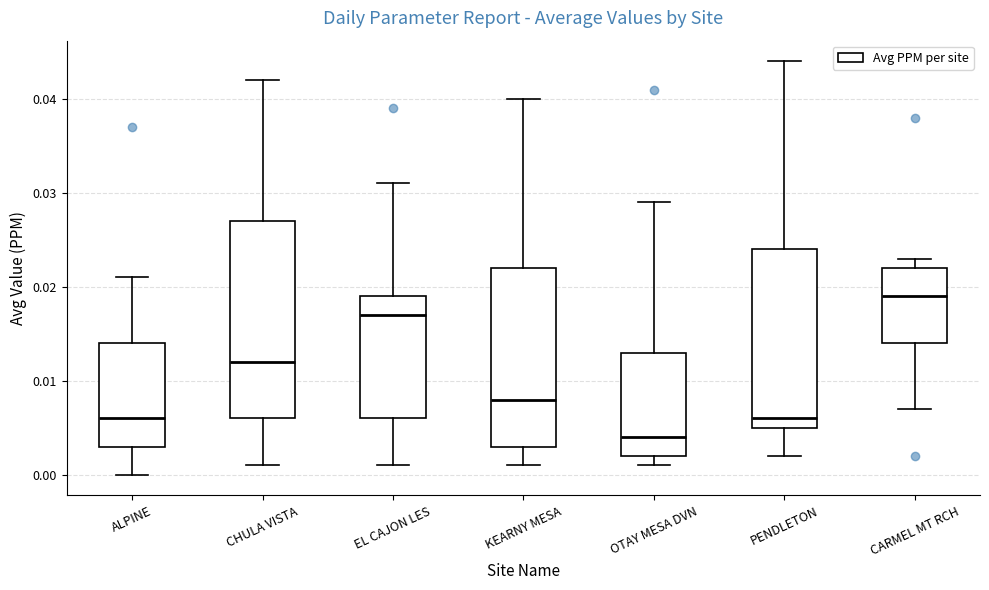

Where does the lower whisker of the box for KEARNY MESA end on the y-axis? The values are not printed on the chart, so give them approximately, as read against the axis.

0.001